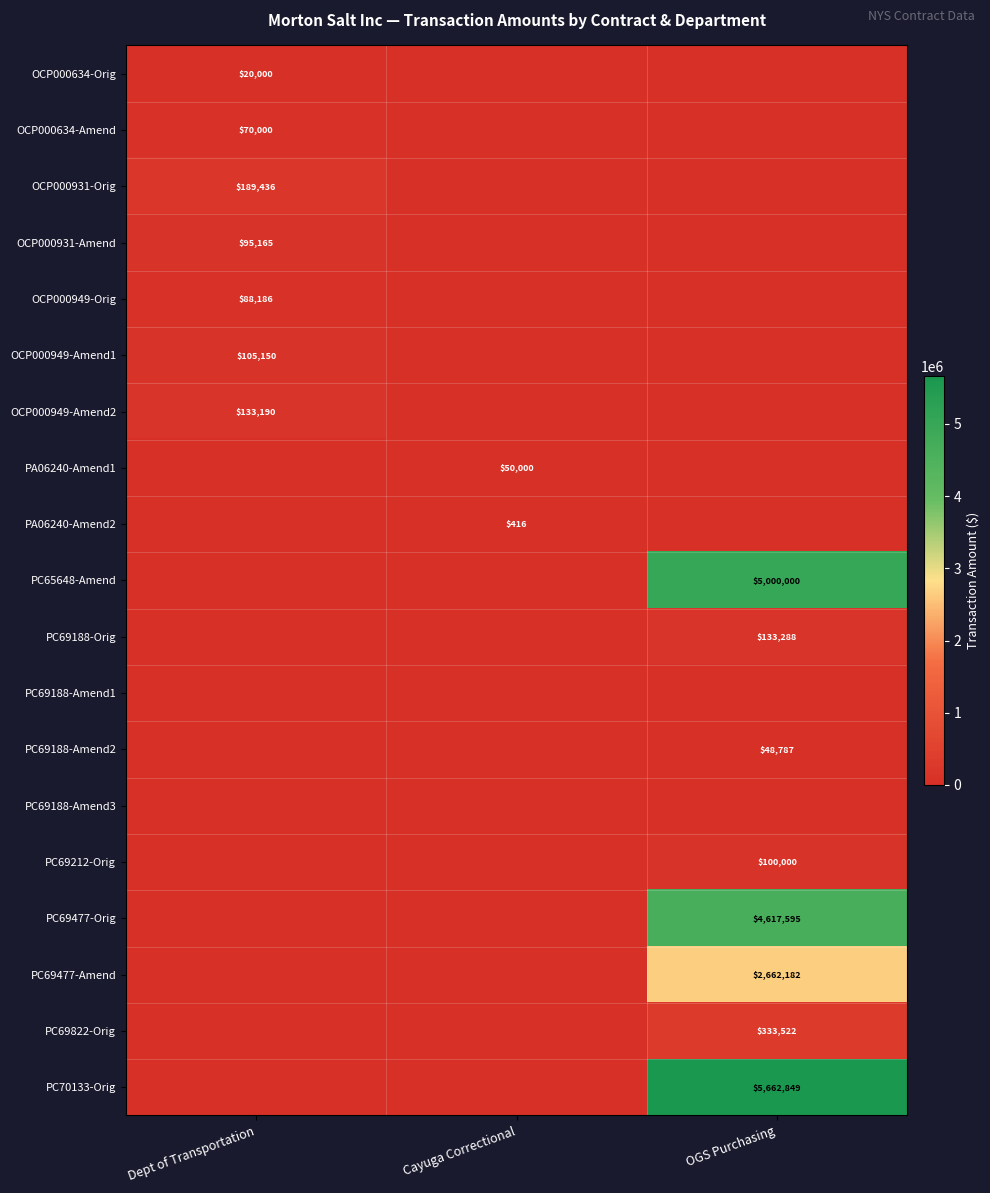

At Dept of Transportation, list the series in order from largest to smallest.

OCP000931-Orig, OCP000949-Amend2, OCP000949-Amend1, OCP000931-Amend, OCP000949-Orig, OCP000634-Amend, OCP000634-Orig, PA06240-Amend1, PA06240-Amend2, PC65648-Amend, PC69188-Orig, PC69188-Amend1, PC69188-Amend2, PC69188-Amend3, PC69212-Orig, PC69477-Orig, PC69477-Amend, PC69822-Orig, PC70133-Orig